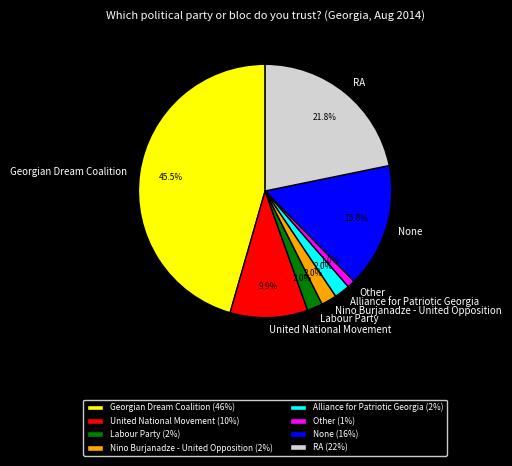

True or false: United National Movement accounts for 16% of the total.

False